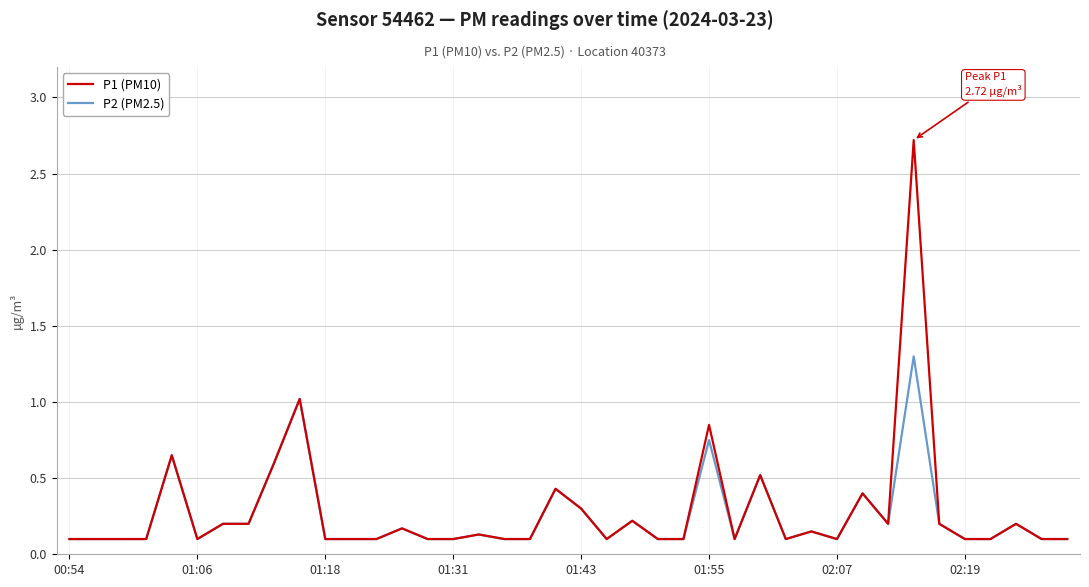

What is the highest value of the P2 (PM2.5) series?

1.3